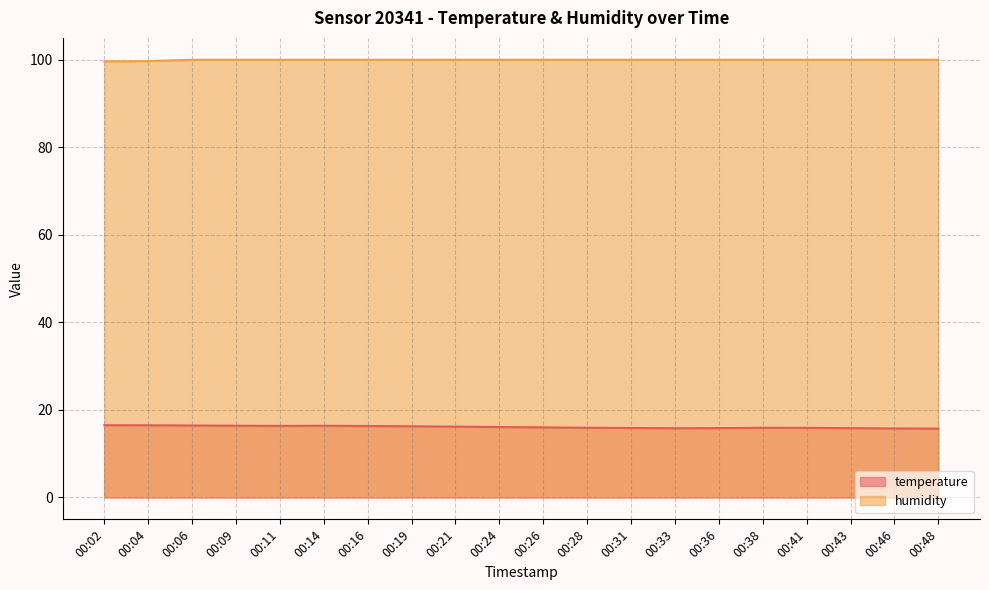

Which has a higher value, 00:33 or 00:09?

00:09